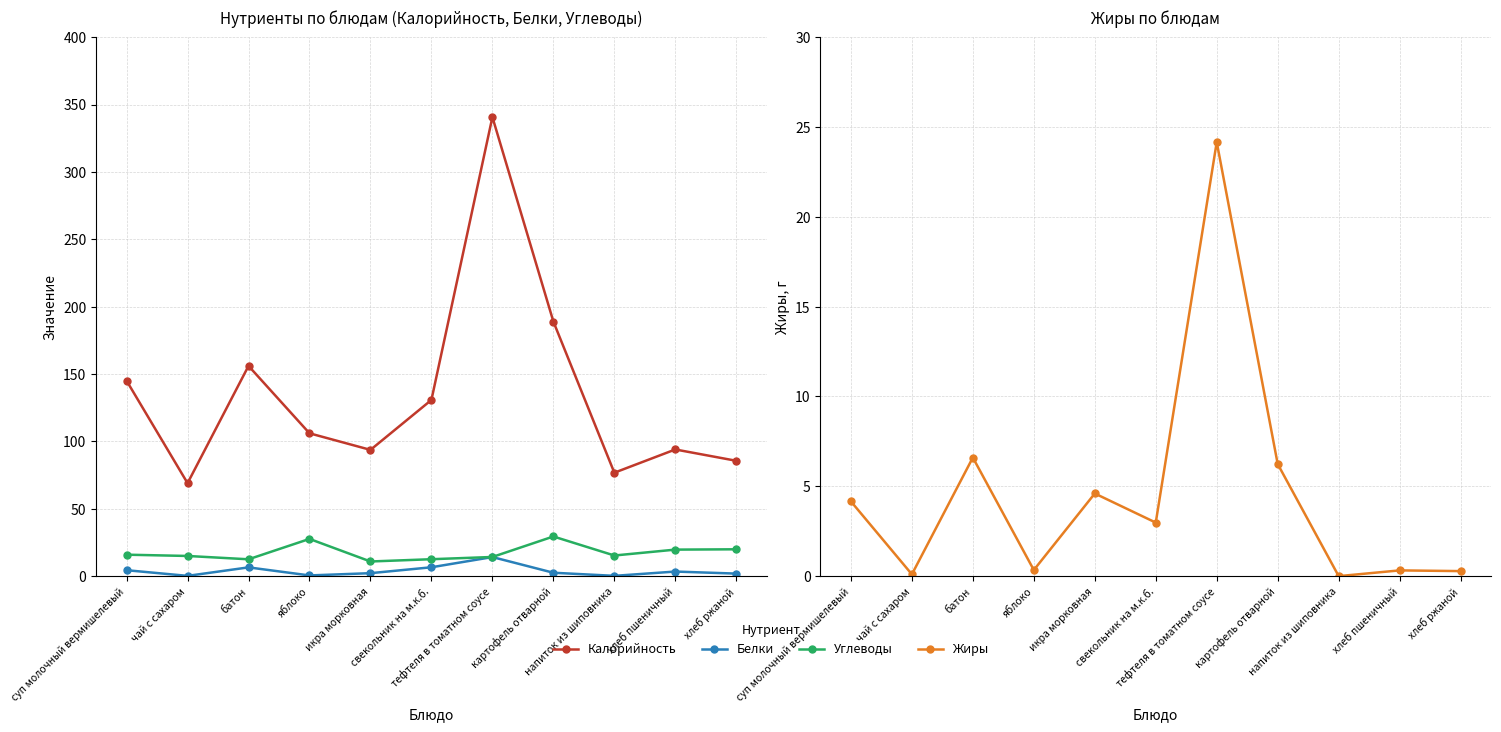

What is the label of the 6th point from the right?

свекольник на м.к.б.